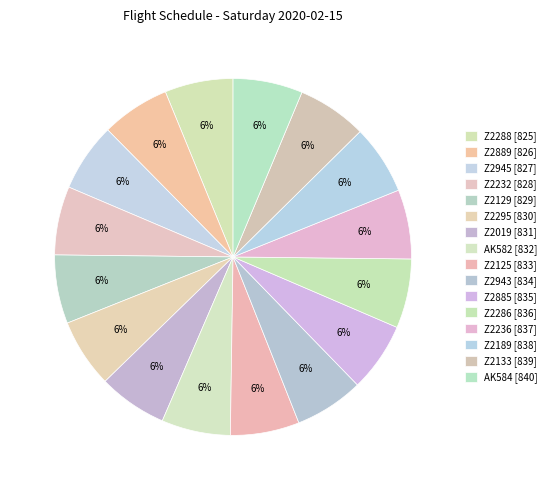

To the nearest percent, what percentage of the pie is Z2125?

6%